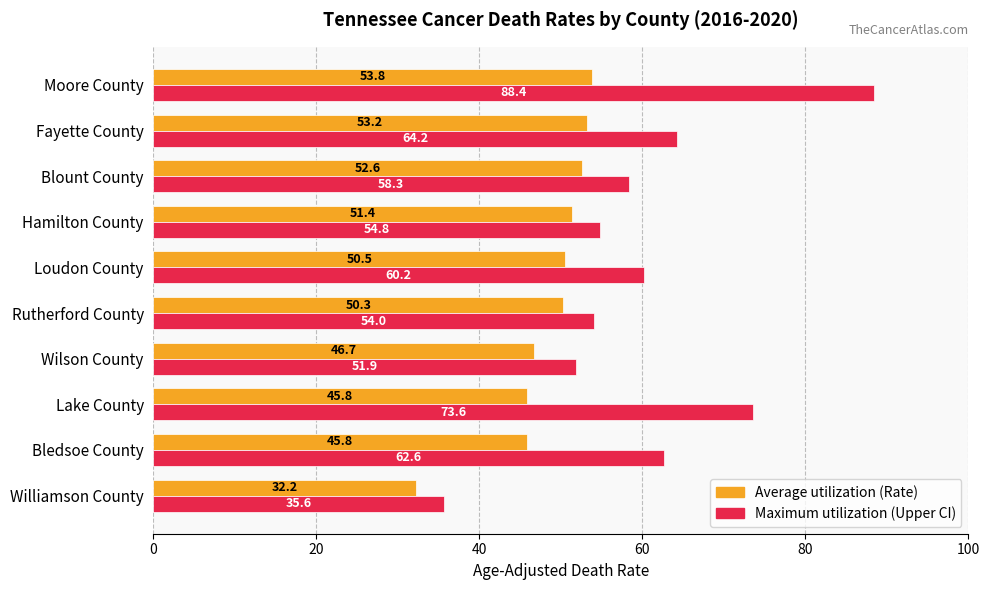

What is the difference between the second highest and minimum values in the Maximum utilization (Upper CI) series?

38.0